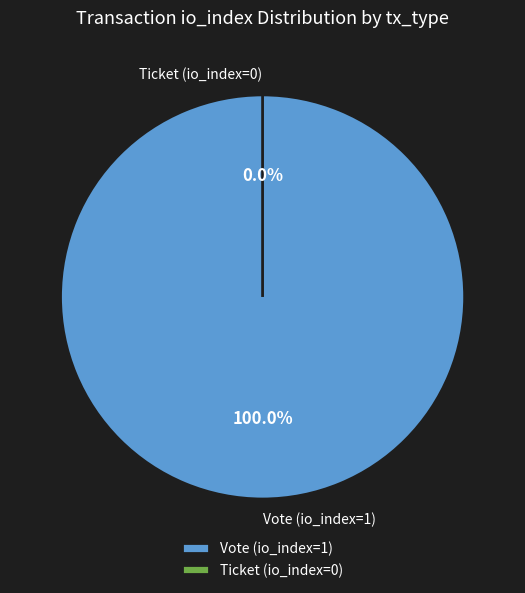

Rank the categories by value from lowest to highest.

Ticket (io_index=0), Vote (io_index=1)